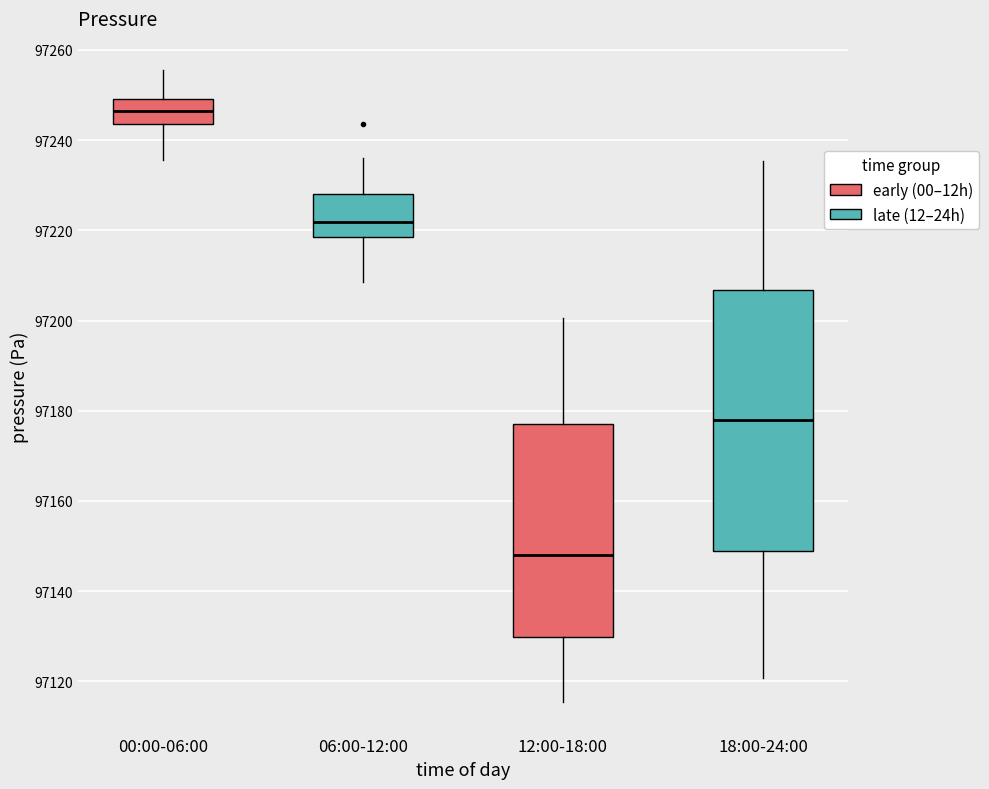

Reading left to right, read every box against the y-axis: the position of its median line, the range the box covers, and the ends of its whiskers. The values are not printed on the chart, so give them approximately, as read against the axis.

00:00-06:00: median 97246, box 97244 to 97250, whiskers 97236 to 97256
06:00-12:00: median 97222, box 97218 to 97228, whiskers 97208 to 97236
12:00-18:00: median 97148, box 97130 to 97176, whiskers 97116 to 97200
18:00-24:00: median 97178, box 97150 to 97206, whiskers 97120 to 97236